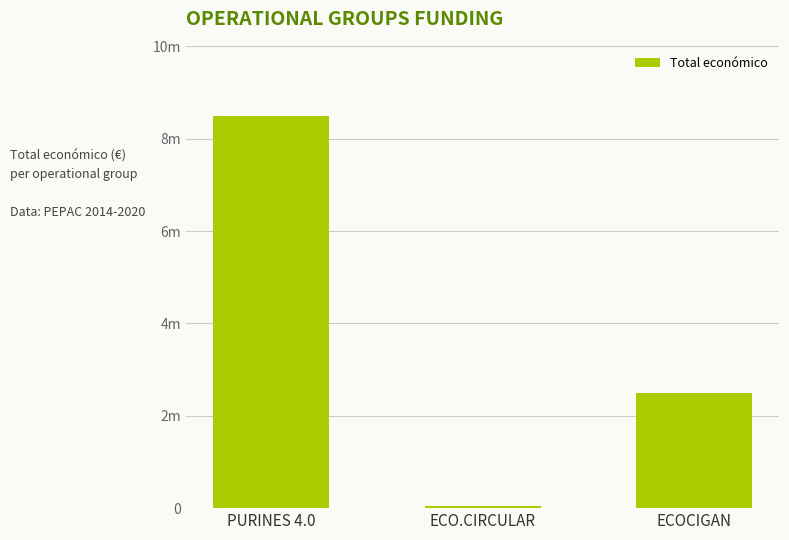

What is the difference between the second highest and minimum values?

2440869